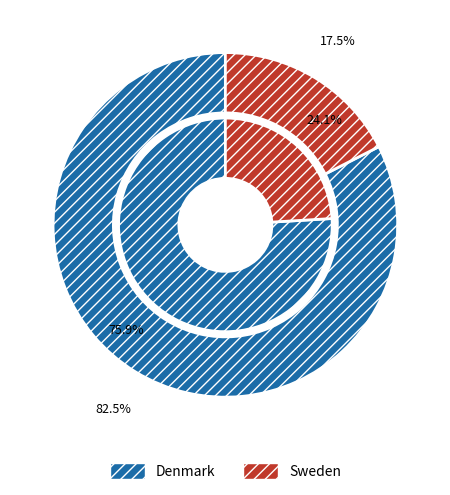

Is it true that Denmark is 74% of the pie?

False